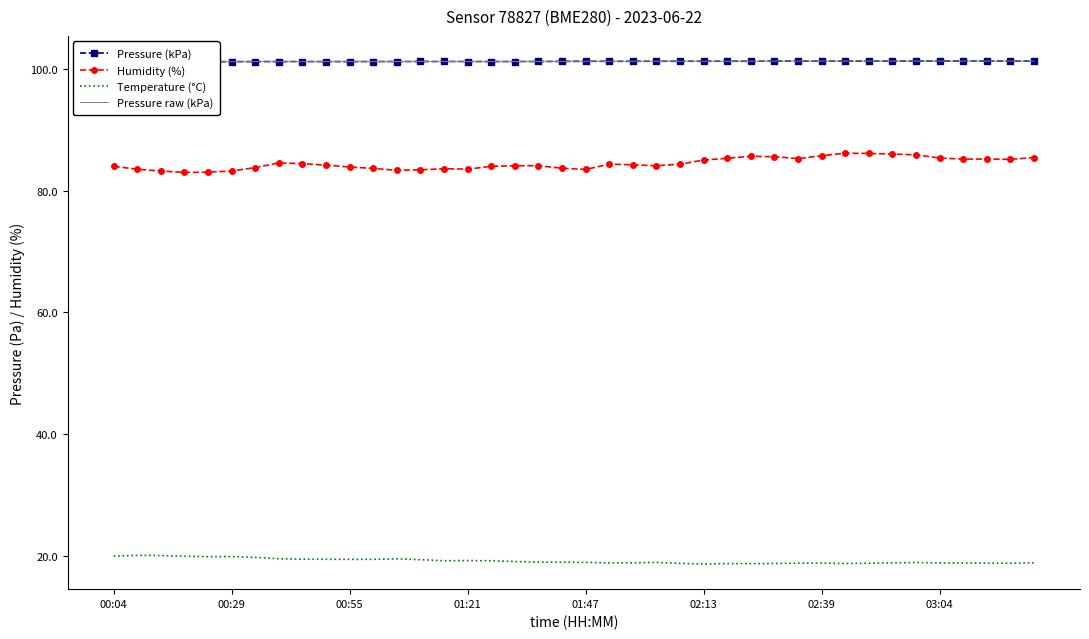

True or false: Temperature (°C) and Humidity (%) cross at least once.

False